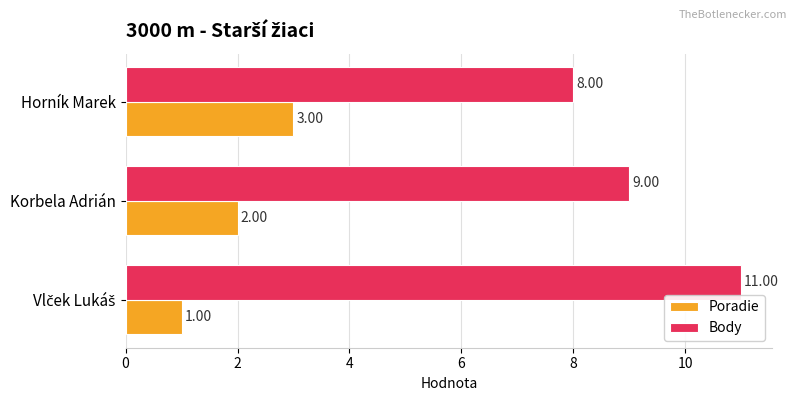

Rank the series by their maximum value, from highest to lowest.

Body, Poradie